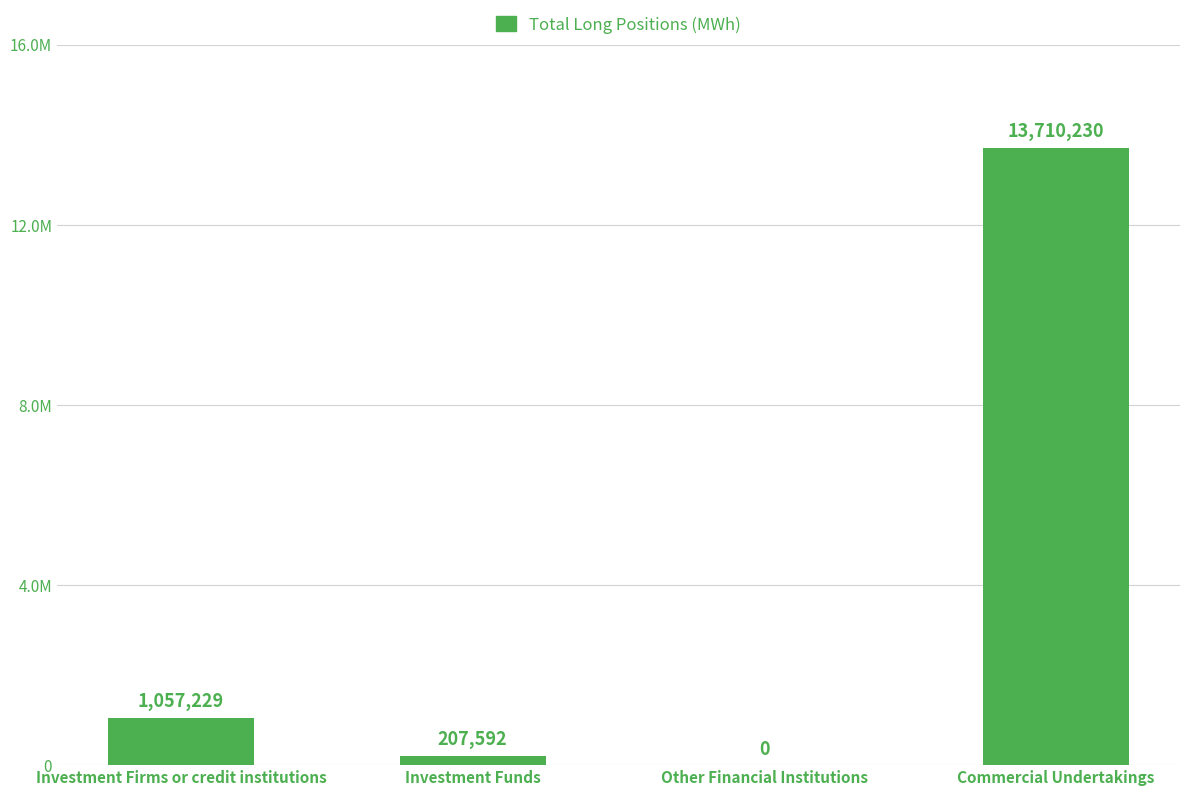

How many bars are there in total?

4